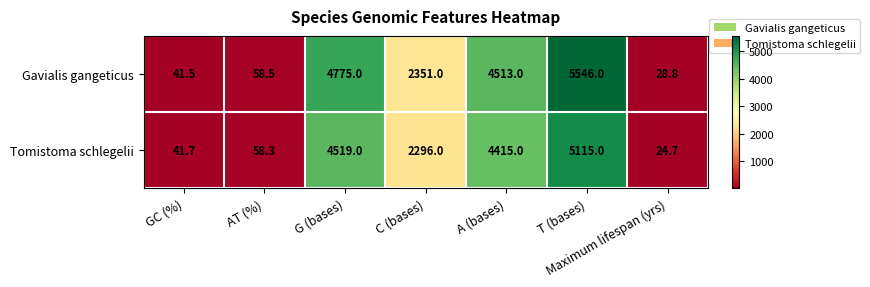

True or false: Gavialis gangeticus has a value of 58.5 at AT (%).

True